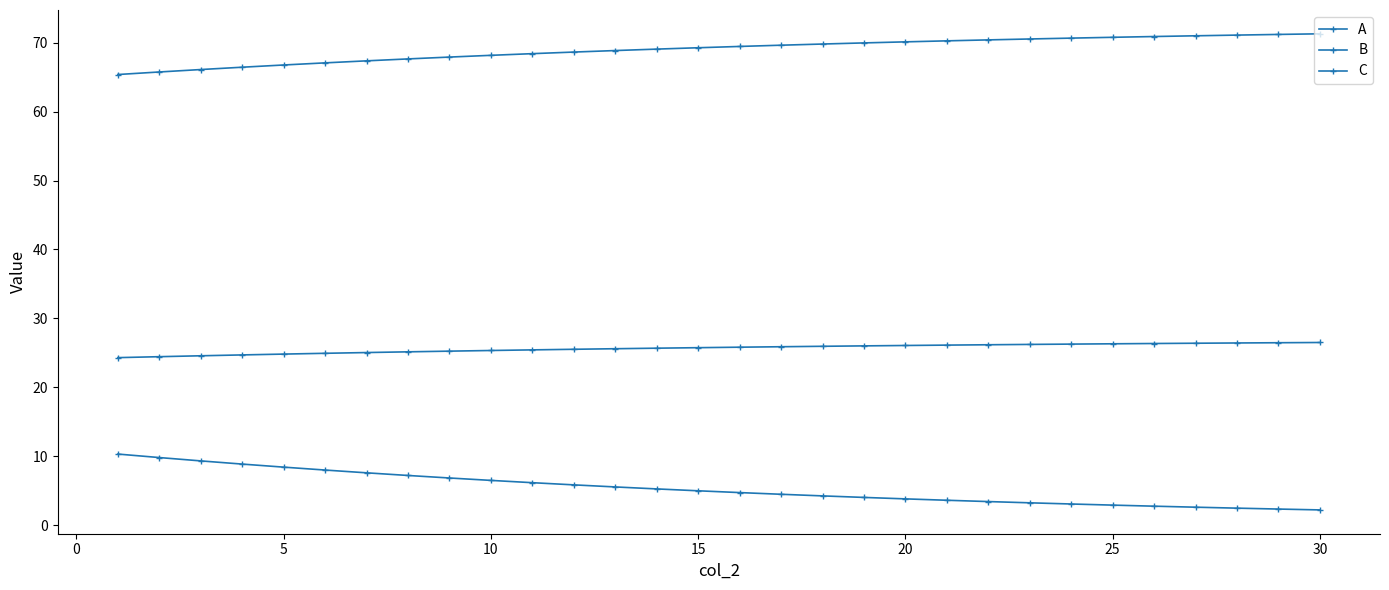

Which series has the widest spread of values?

A